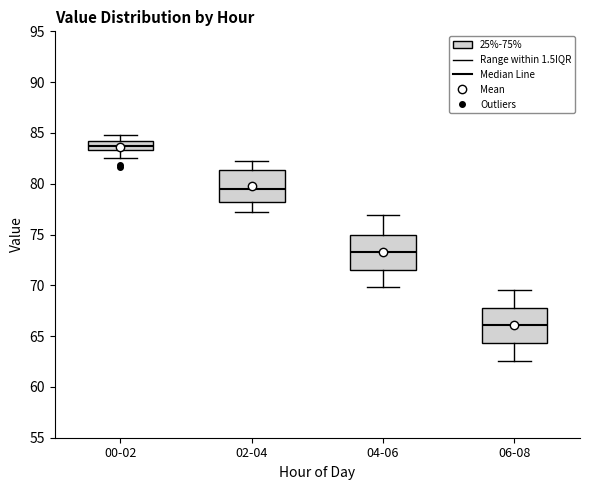

Reading left to right, read every box against the y-axis: the position of its median line, the range the box covers, and the ends of its whiskers. The values are not printed on the chart, so give them approximately, as read against the axis.

00-02: median 83.5 (inside the box), box 83.5 to 84.0, whiskers 82.5 to 85.0
02-04: median 79.5, box 78.5 to 81.5, whiskers 77.0 to 82.0
04-06: median 73.5, box 71.5 to 75.0, whiskers 70.0 to 77.0
06-08: median 66.0, box 64.5 to 68.0, whiskers 62.5 to 69.5